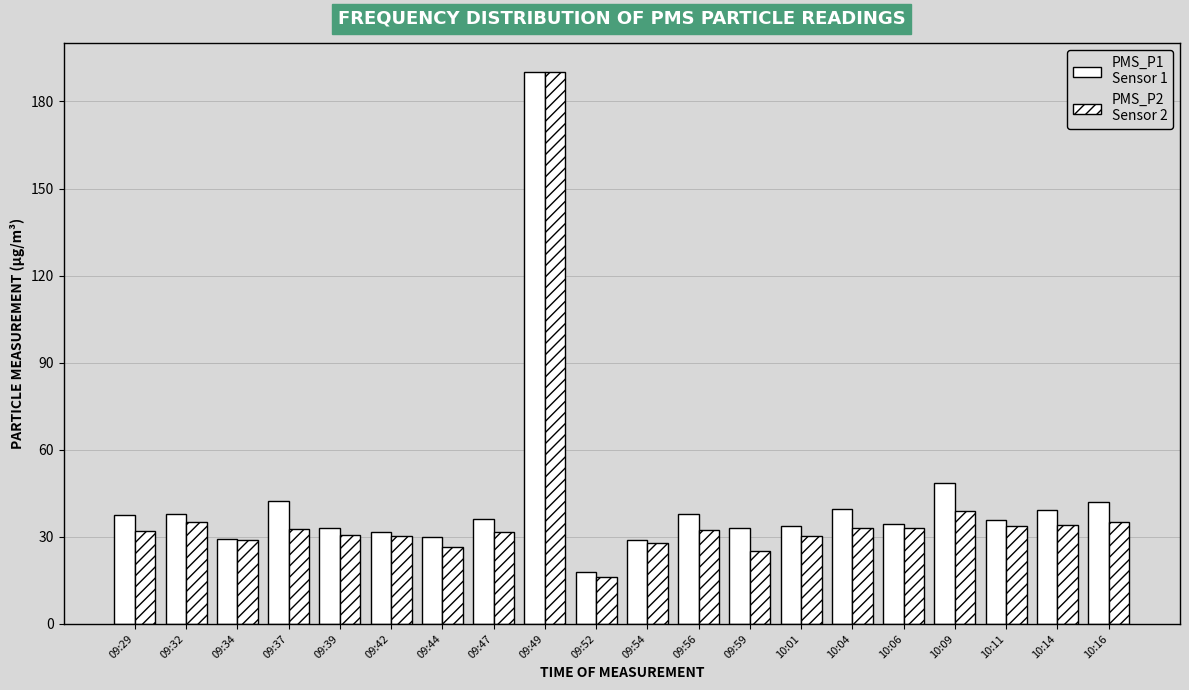

How many categories are shown in the chart?

20